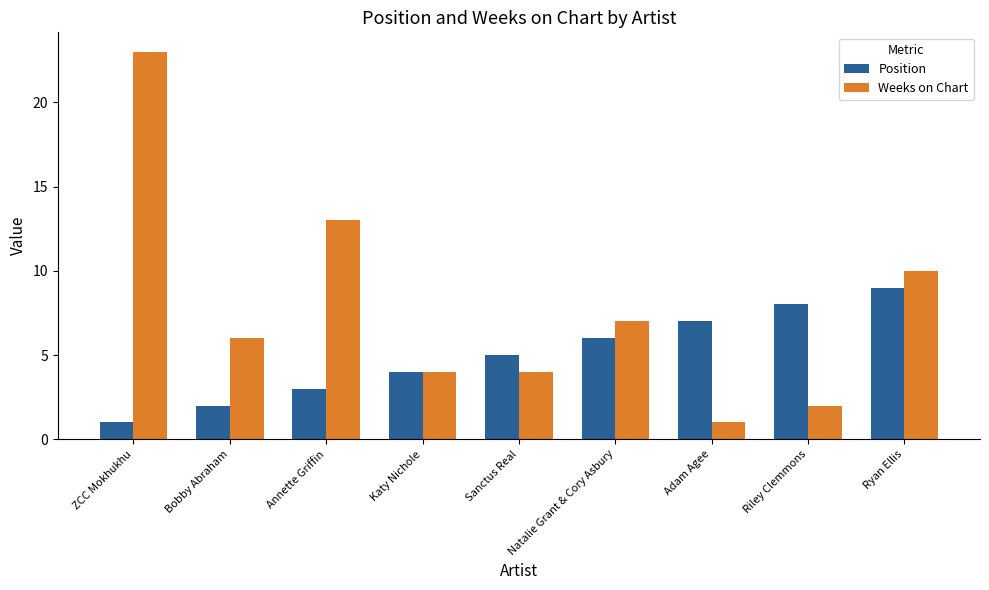

Reading left to right, transcribe all the data shown in this chart.

Position: ZCC Mokhukhu=1	Bobby Abraham=2	Annette Griffin=3	Katy Nichole=4	Sanctus Real=5	Natalie Grant & Cory Asbury=6	Adam Agee=7	Riley Clemmons=8	Ryan Ellis=9
Weeks on Chart: ZCC Mokhukhu=23	Bobby Abraham=6	Annette Griffin=13	Katy Nichole=4	Sanctus Real=4	Natalie Grant & Cory Asbury=7	Adam Agee=1	Riley Clemmons=2	Ryan Ellis=10